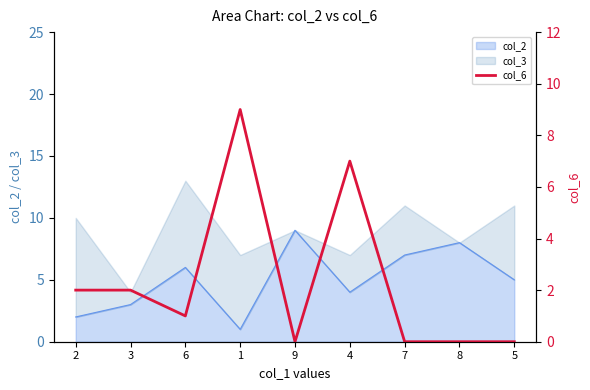

What is the ratio of the value at 3 to the value at 4?

0.3